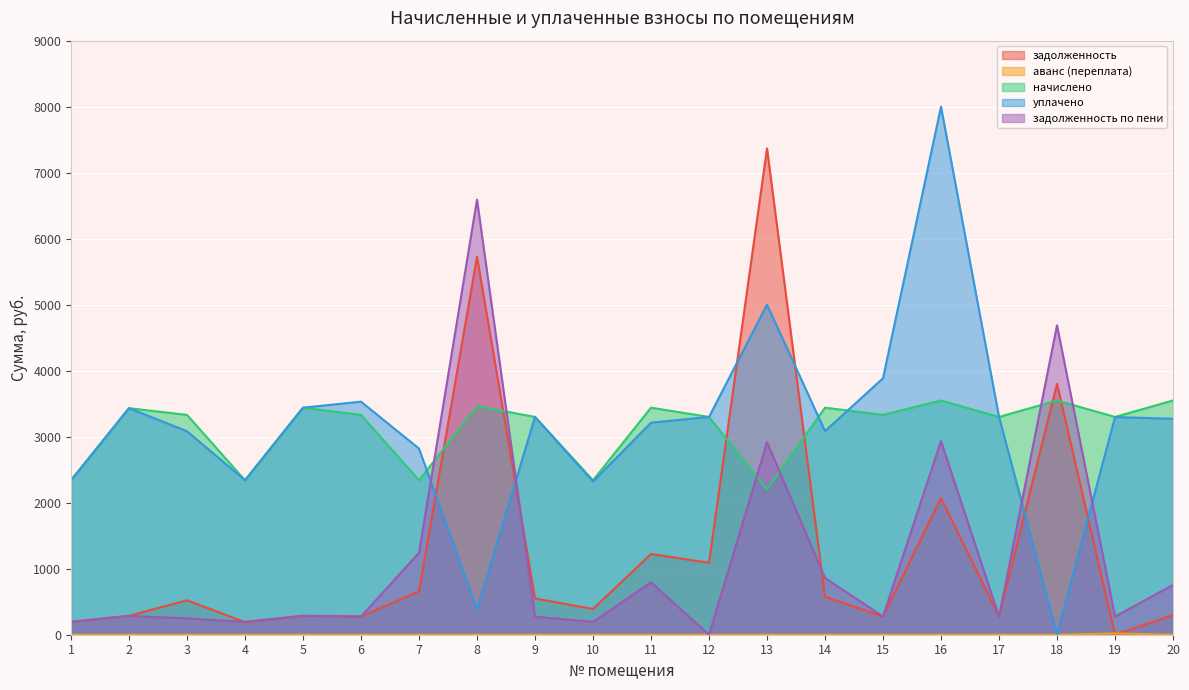

What is the sum of all начислено values?

62610.6